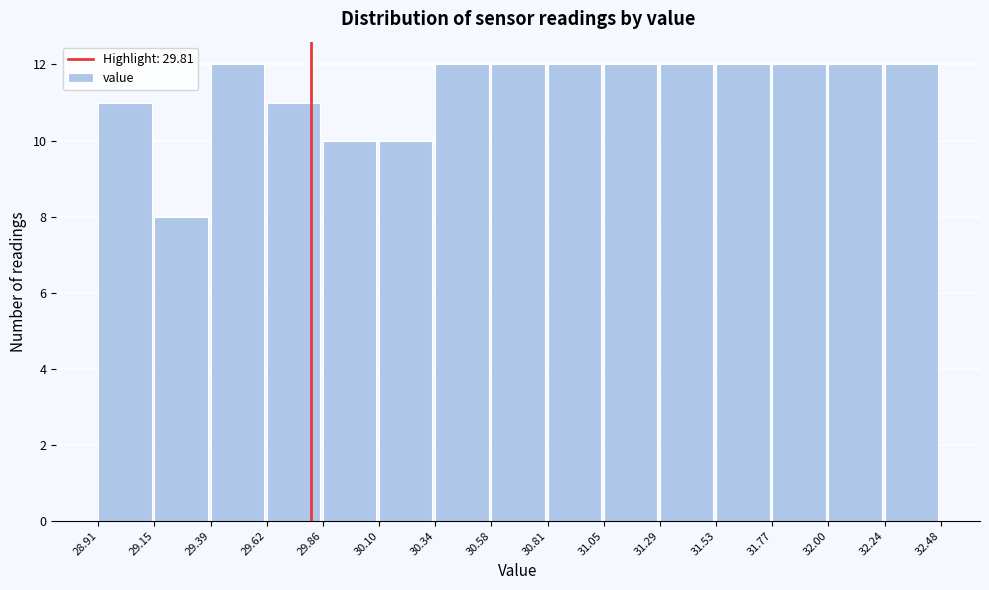

Reading left to right, transcribe this chart: for each bar, give the range it covers on the x-axis and its height. The values are not printed on the chart, so give them approximately, as read against the axis.

28.91 to 29.15: 11
29.15 to 29.39: 8
29.39 to 29.62: 12
29.62 to 29.86: 11
29.86 to 30.10: 10
30.10 to 30.34: 10
30.34 to 30.58: 12
30.58 to 30.81: 12
30.81 to 31.05: 12
31.05 to 31.29: 12
31.29 to 31.53: 12
31.53 to 31.77: 12
31.77 to 32.00: 12
32.00 to 32.24: 12
32.24 to 32.48: 12